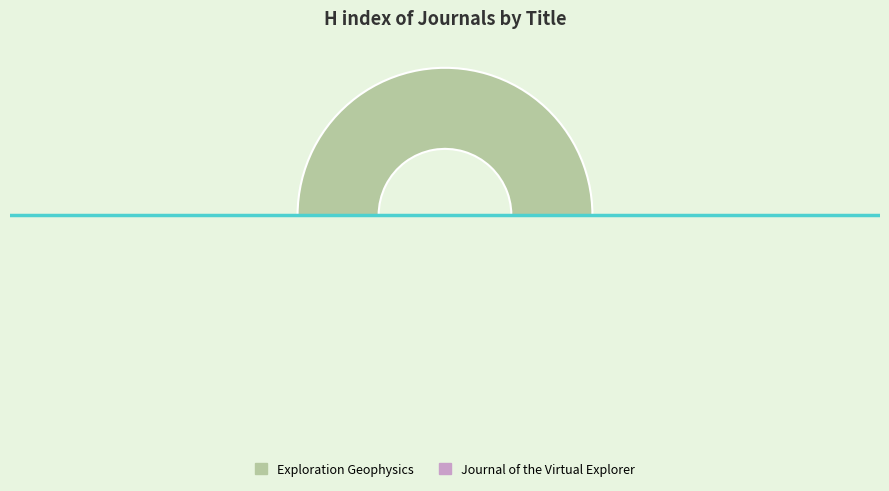

Which category has the smallest portion of the pie?

Journal of the Virtual Explorer